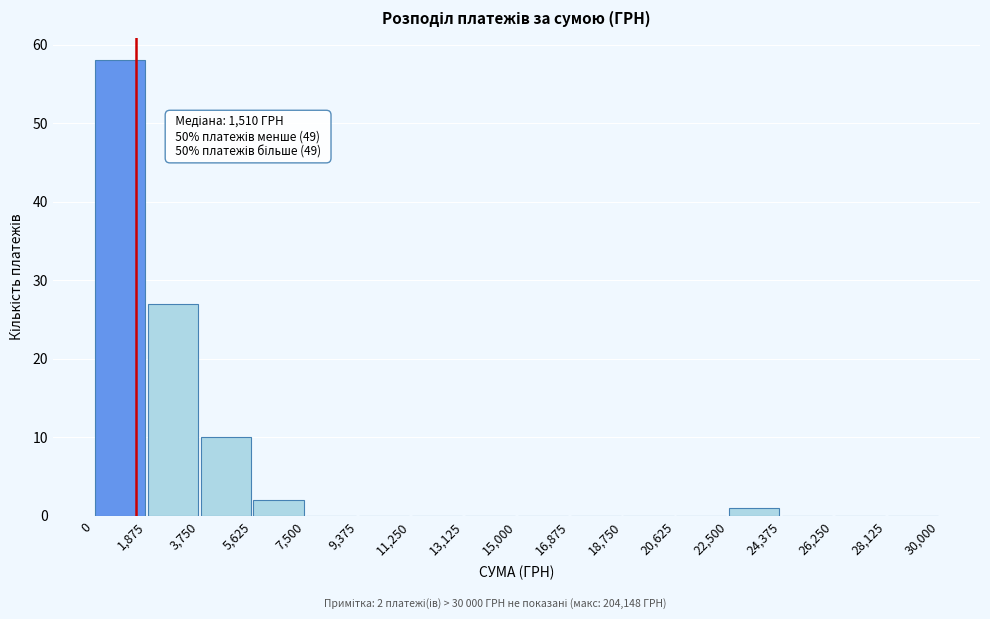

Over which range of the x-axis is the bar tallest?

0 to 1,875